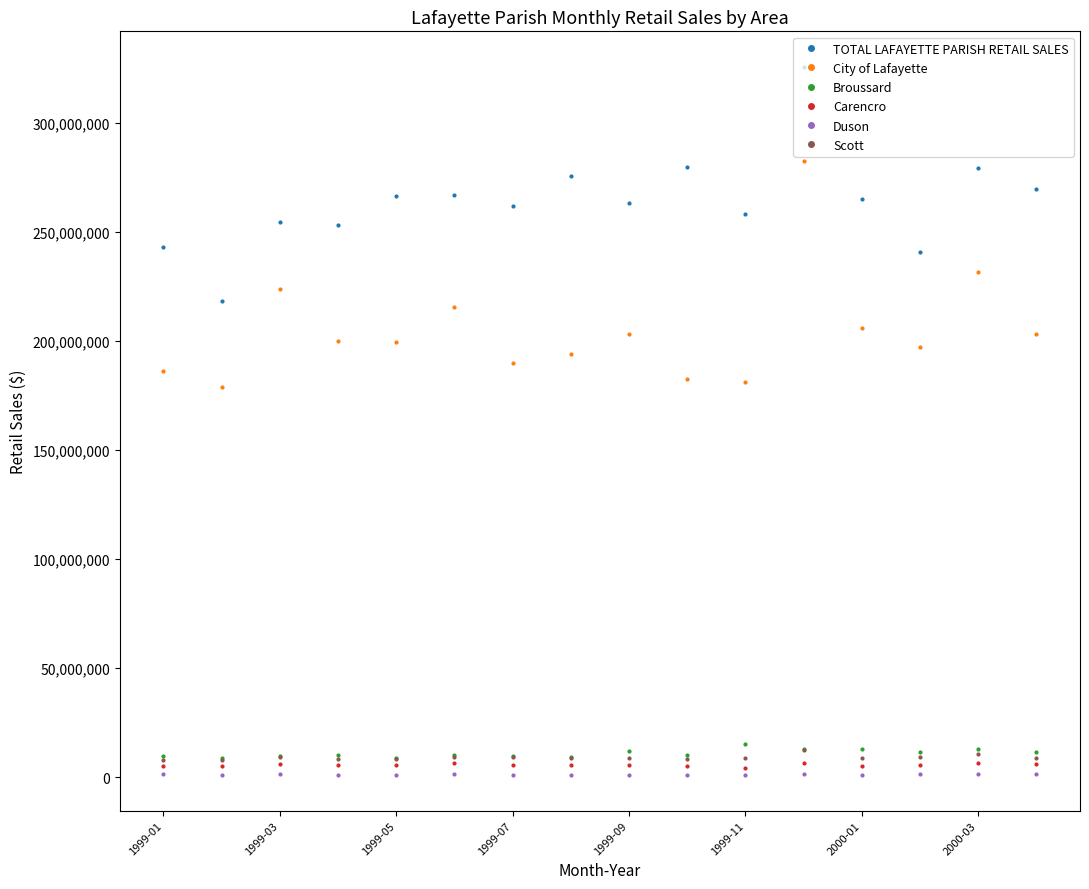

True or false: City of Lafayette has more than 1 interior local peaks.

True